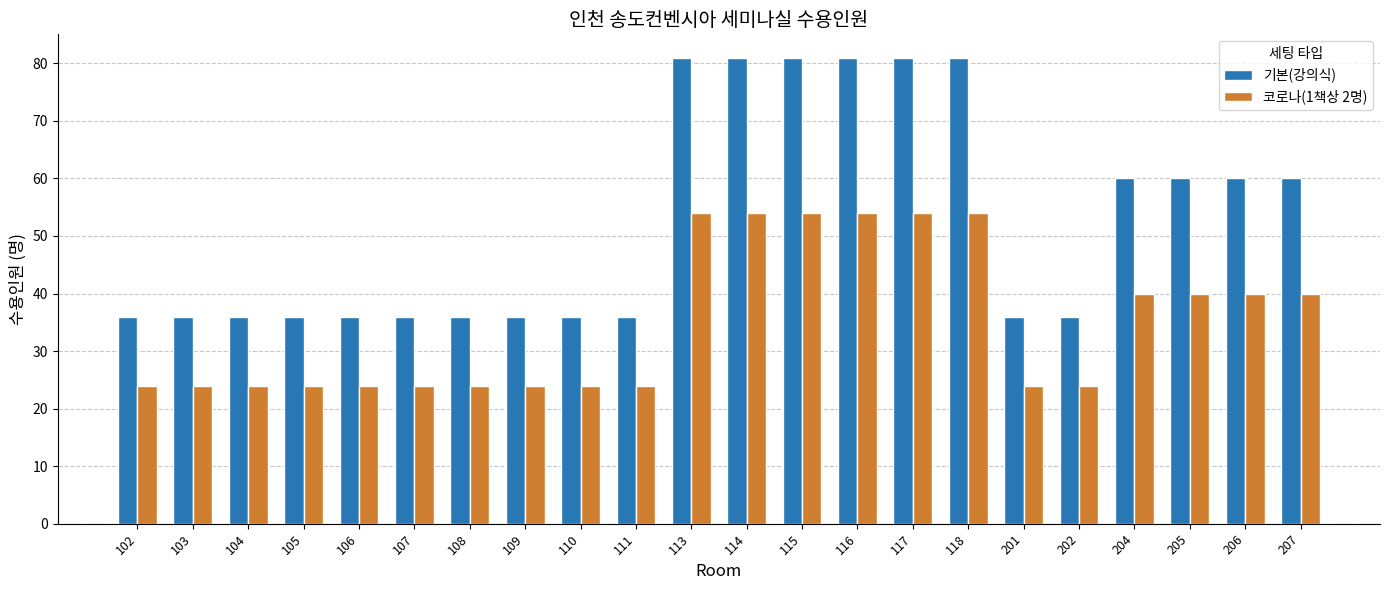

What is the value of the 코로나(1책상 2명) bar at the 13th from the left?

54